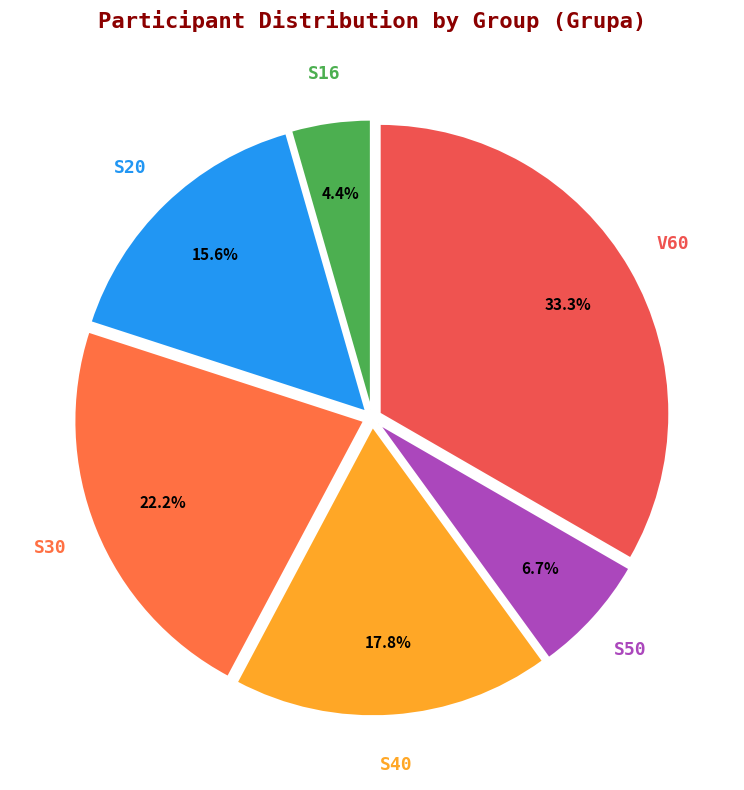

To the nearest percent, what is the average slice percentage?

17%